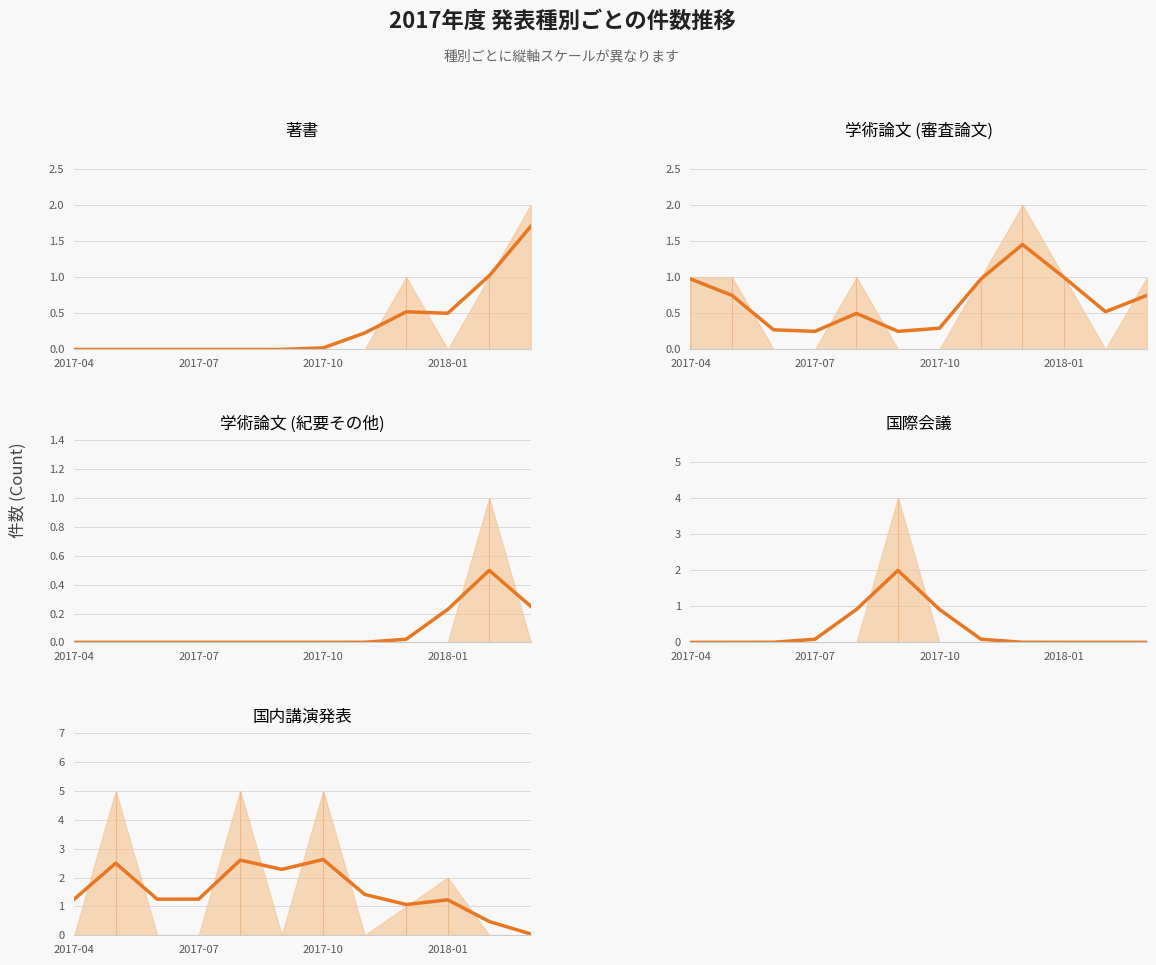

At which label is 国際会議 closest to 0?

2017-04